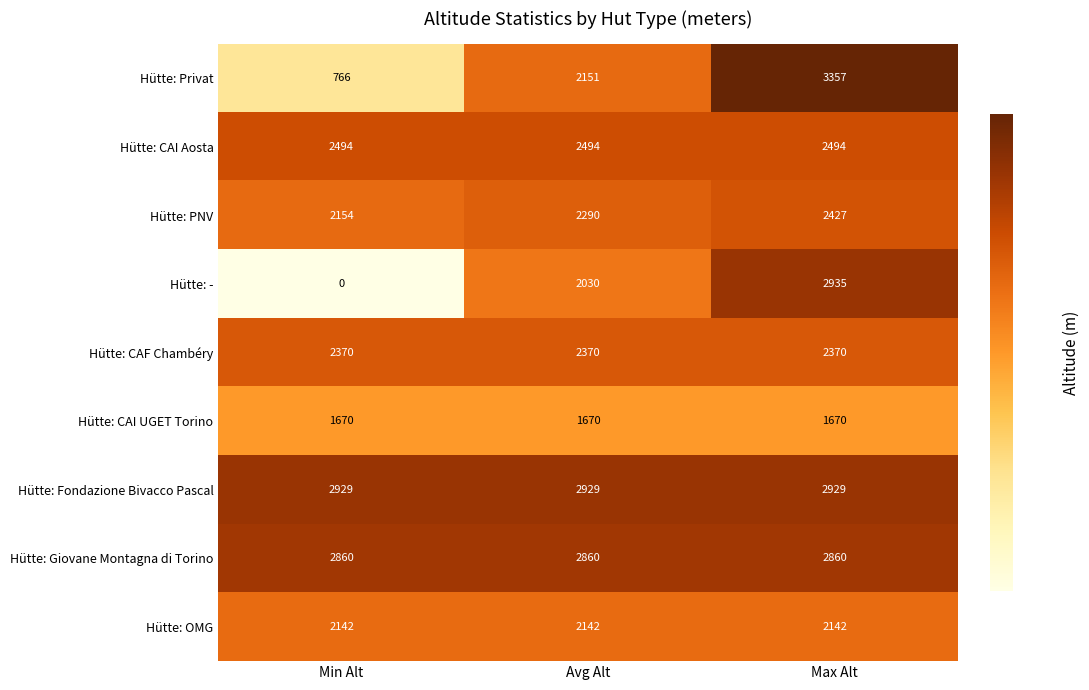

Which series changed the most between Min Alt and Avg Alt?

Hütte: -